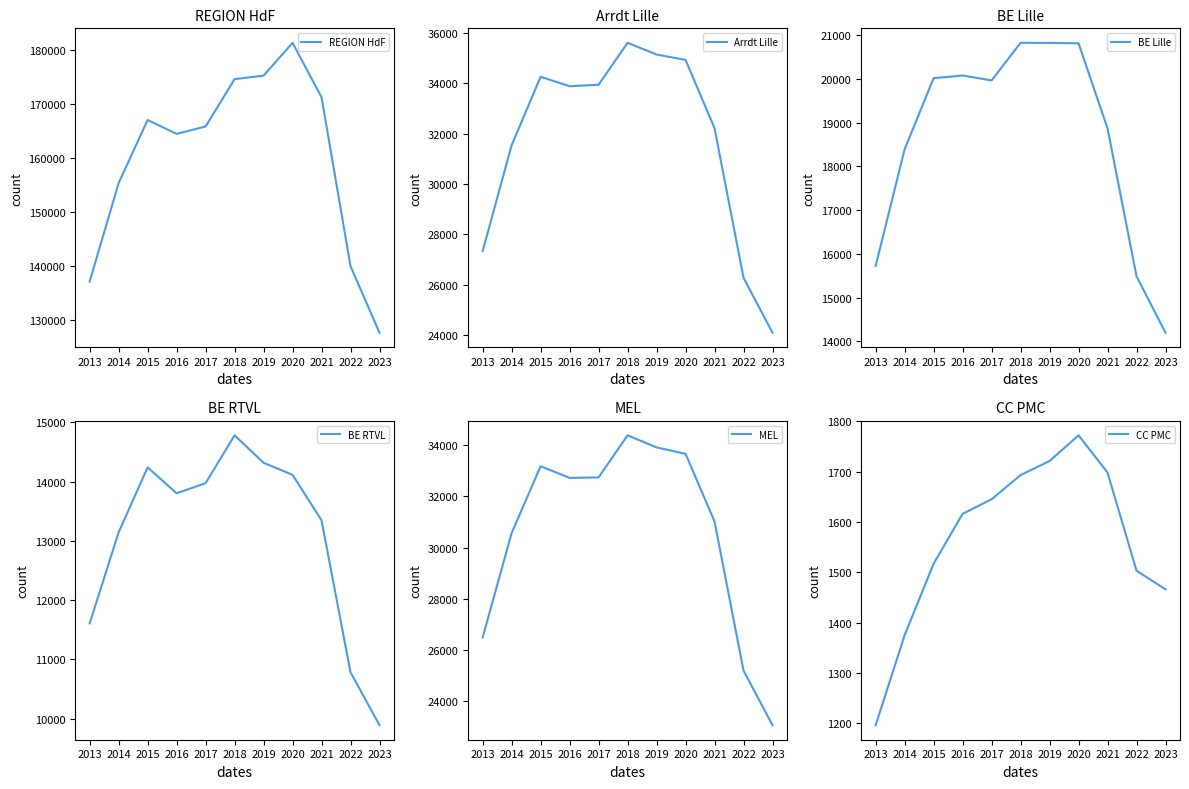

Which series has the largest total across all categories?

REGION HdF